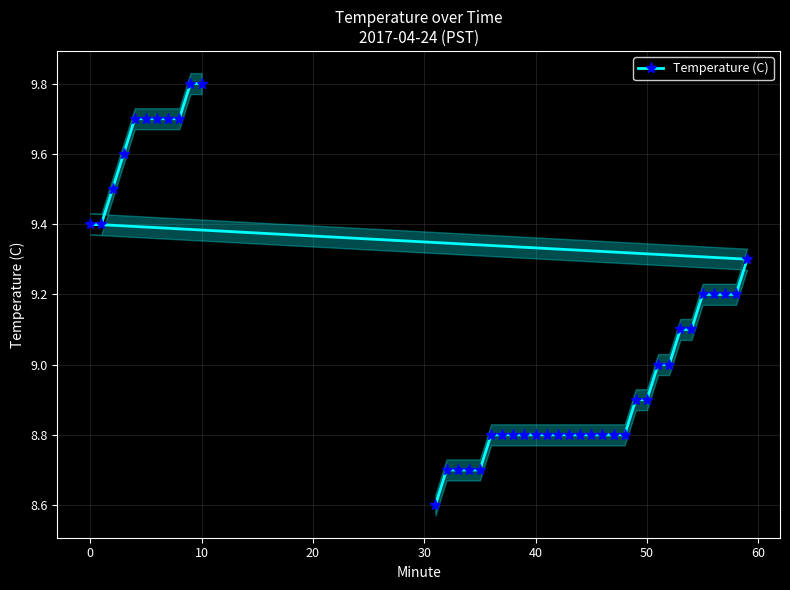

What is the highest value of the Temperature (C) series?

9.8